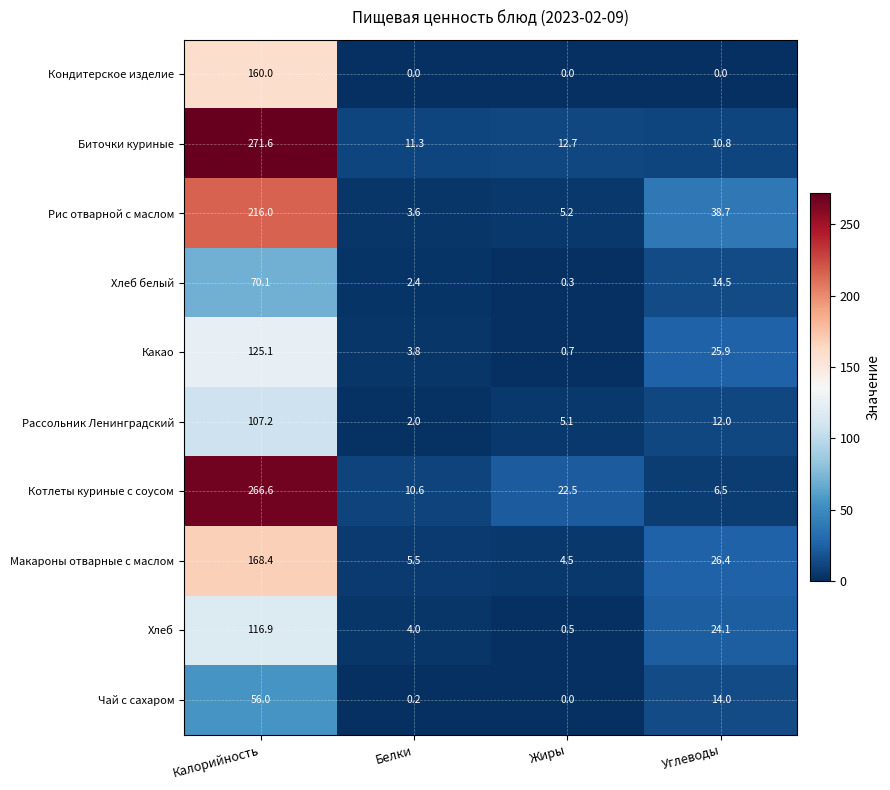

Which series has the largest total across all categories?

Биточки куриные